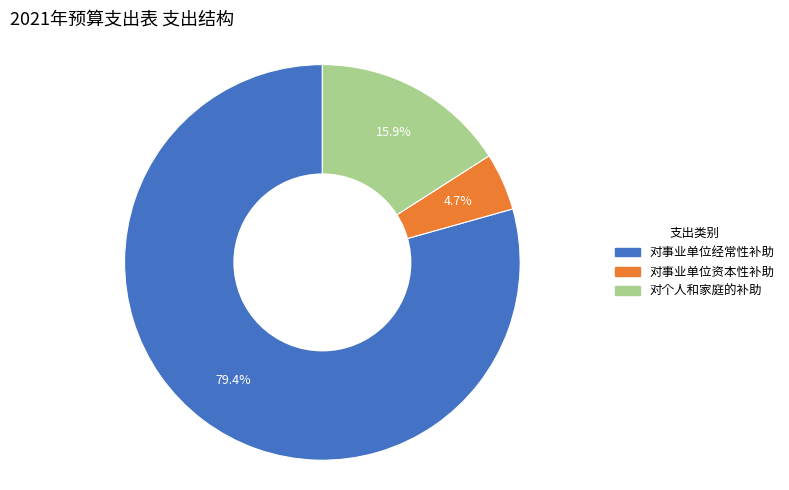

What percentage do 对事业单位资本性补助 and 对事业单位经常性补助 together represent?

84.1%